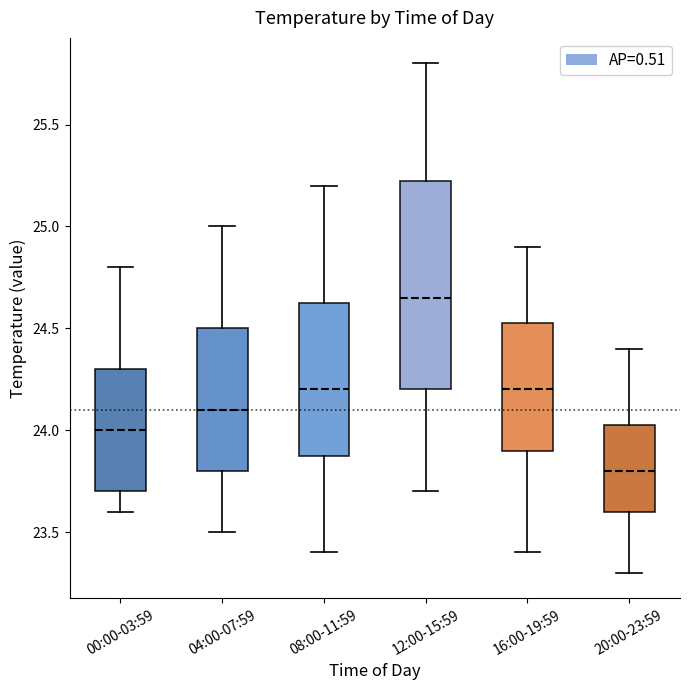

Comparing the boxes themselves (not the whiskers), which one is the tallest?

12:00-15:59